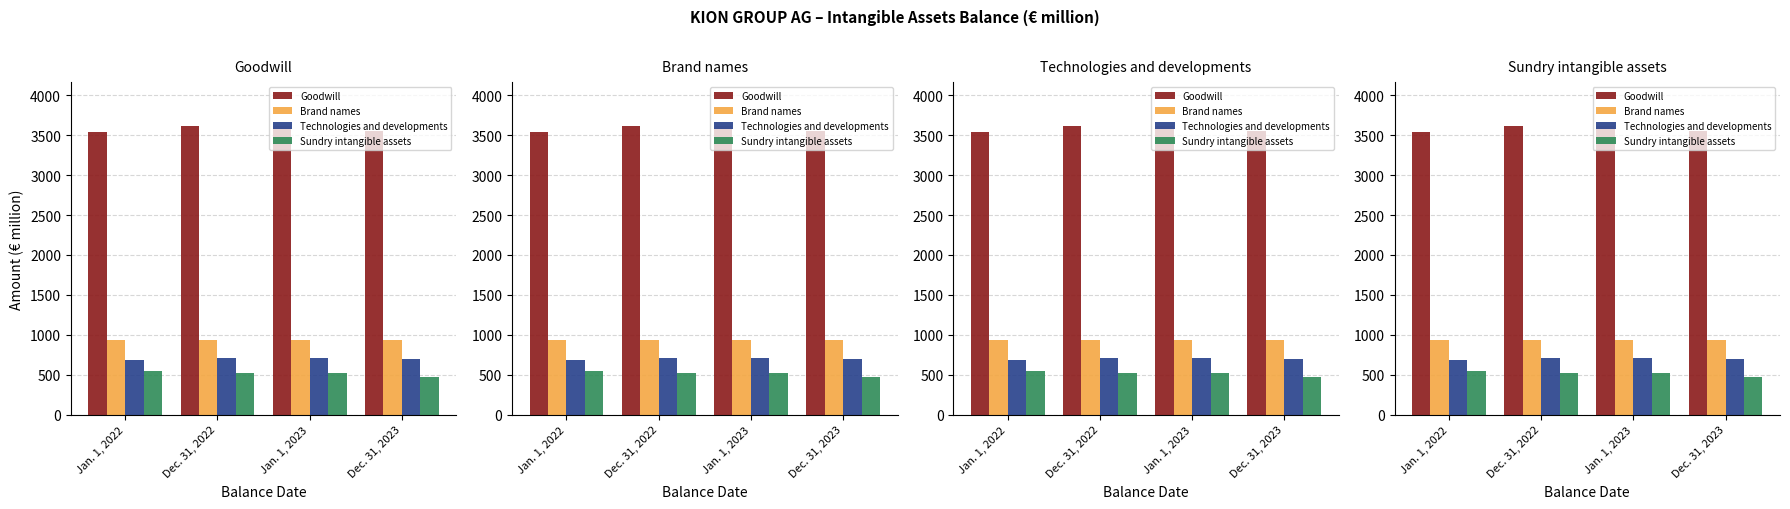

The Goodwill series shows 3619.4 at Dec. 31, 2022. True or false?

True